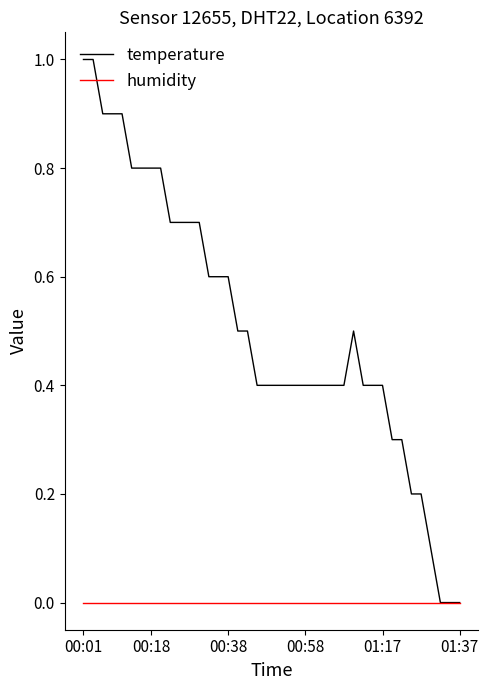

What is the maximum value shown in the chart?

1.0